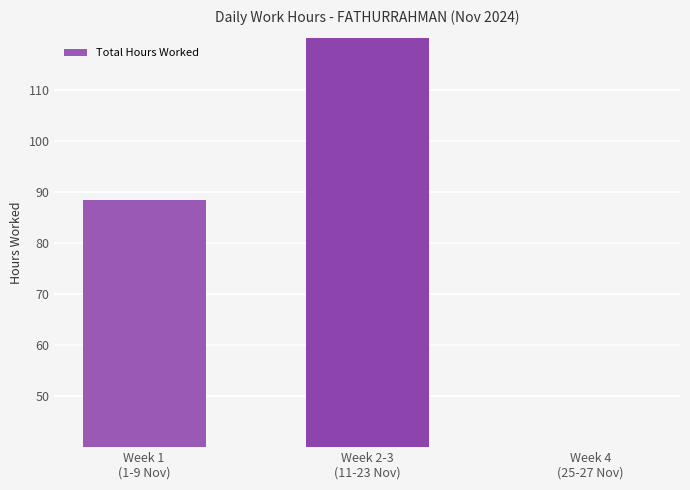

What is the ratio of the value at Week 4
(25-27 Nov) to the value at Week 1
(1-9 Nov)?

0.4